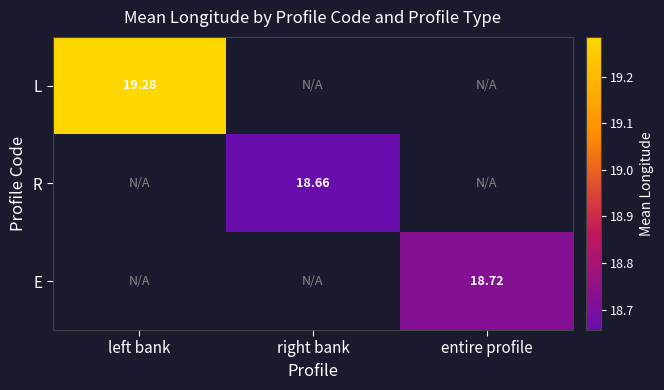

Which has a higher value, right bank or left bank?

left bank